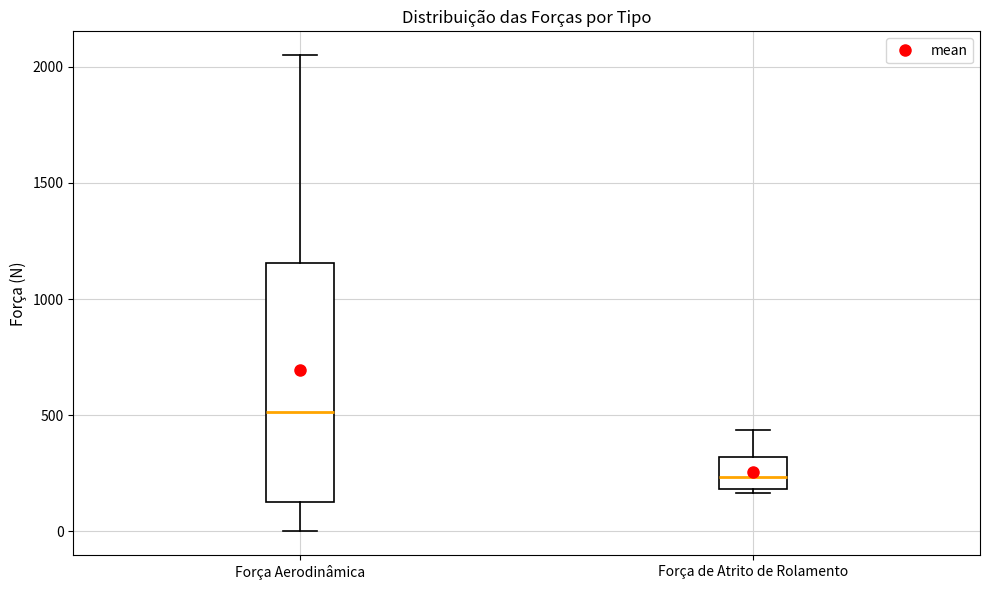

Reading left to right, transcribe this box plot: for each box, give where its median line is, the range the box spans, and where its two whiskers end, as read against the y-axis. The values are not printed on the chart, so give them approximately, as read against the axis.

Força Aerodinâmica: median 500, box 150 to 1150, whiskers 0 to 2050
Força de Atrito de Rolamento: median 250, box 200 to 300, whiskers 150 to 450